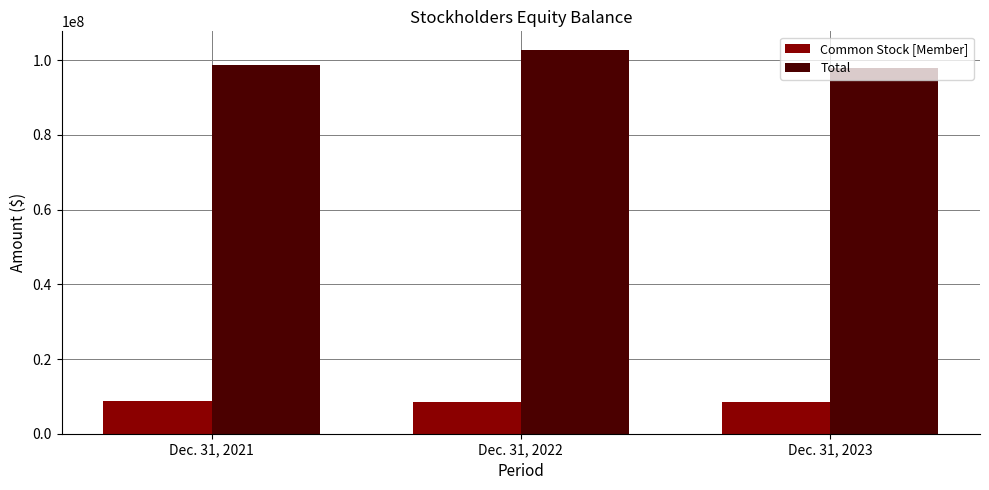

Rank the categories by Total value from highest to lowest.

Dec. 31, 2022, Dec. 31, 2021, Dec. 31, 2023